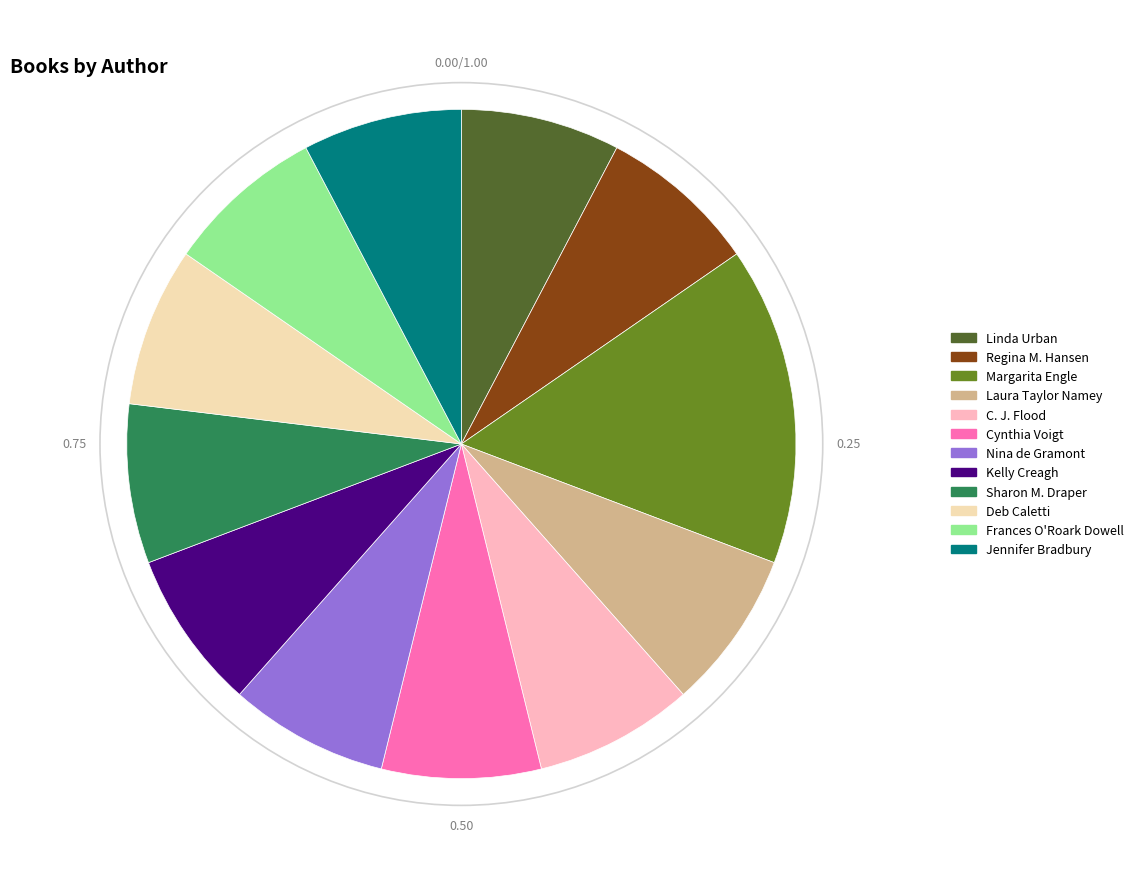

Combined, do Sharon M. Draper and Frances O'Roark Dowell account for over 50%?

No